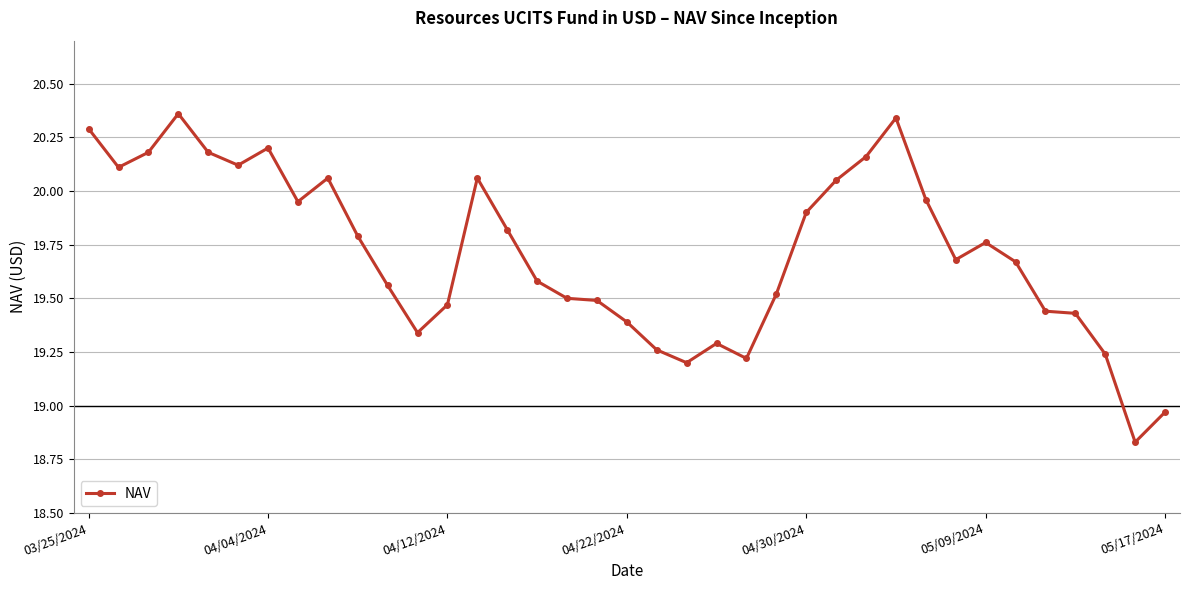

What is the maximum value shown in the chart?

20.4